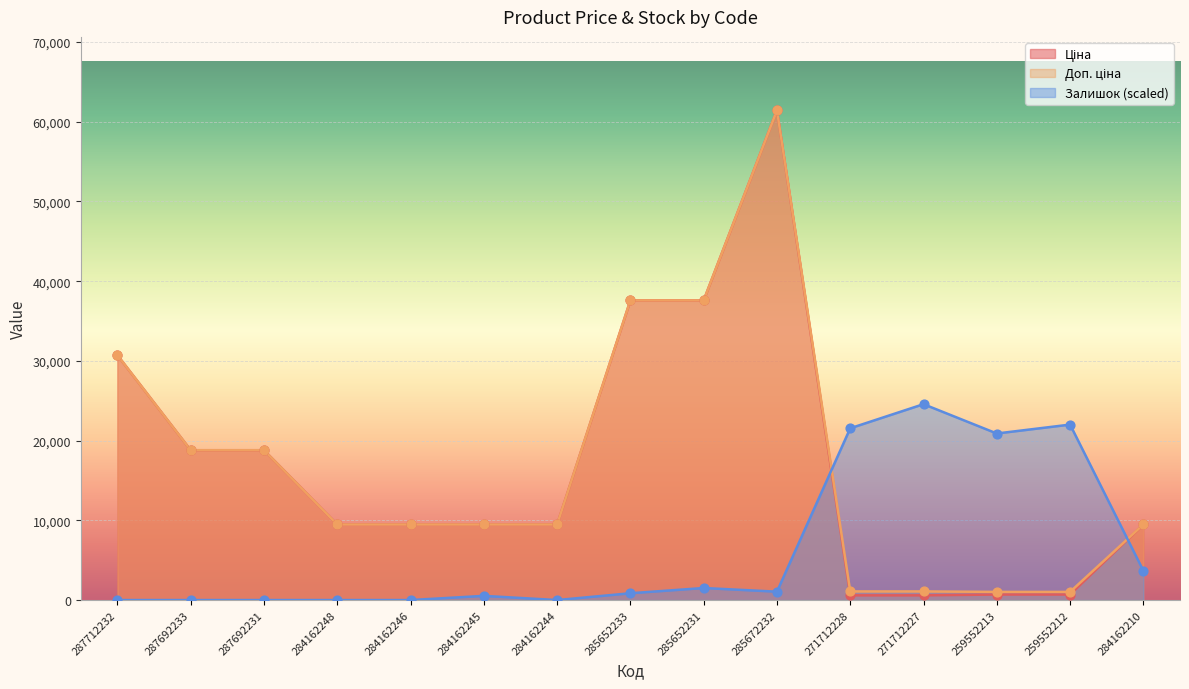

At how many categories does at least one series exceed 46321?

1